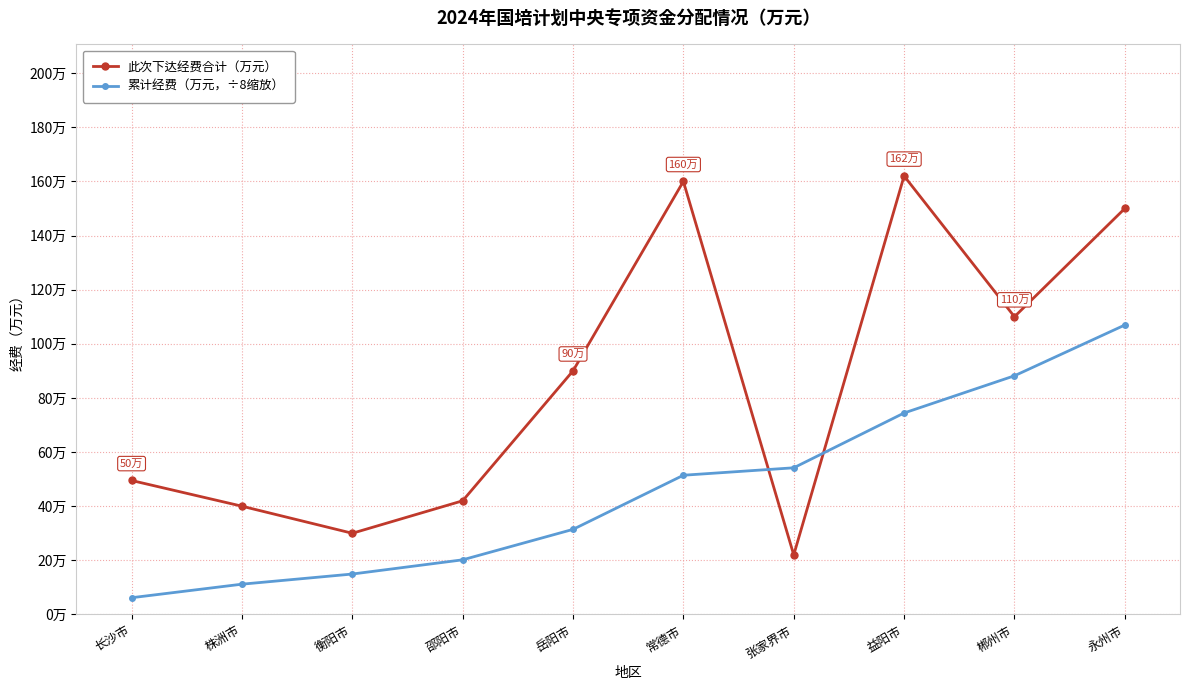

Rank the series by their maximum value, from highest to lowest.

此次下达经费合计（万元）, 累计经费（万元，÷8缩放）